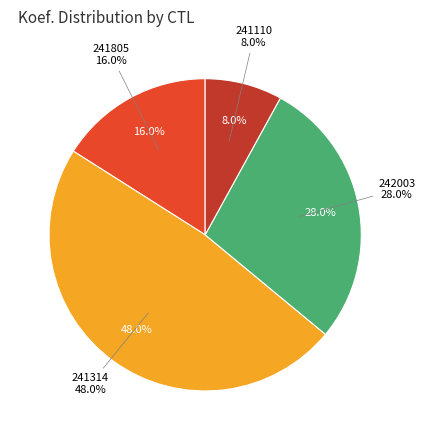

Combined, do 242003 and 241314 account for over 50%?

Yes